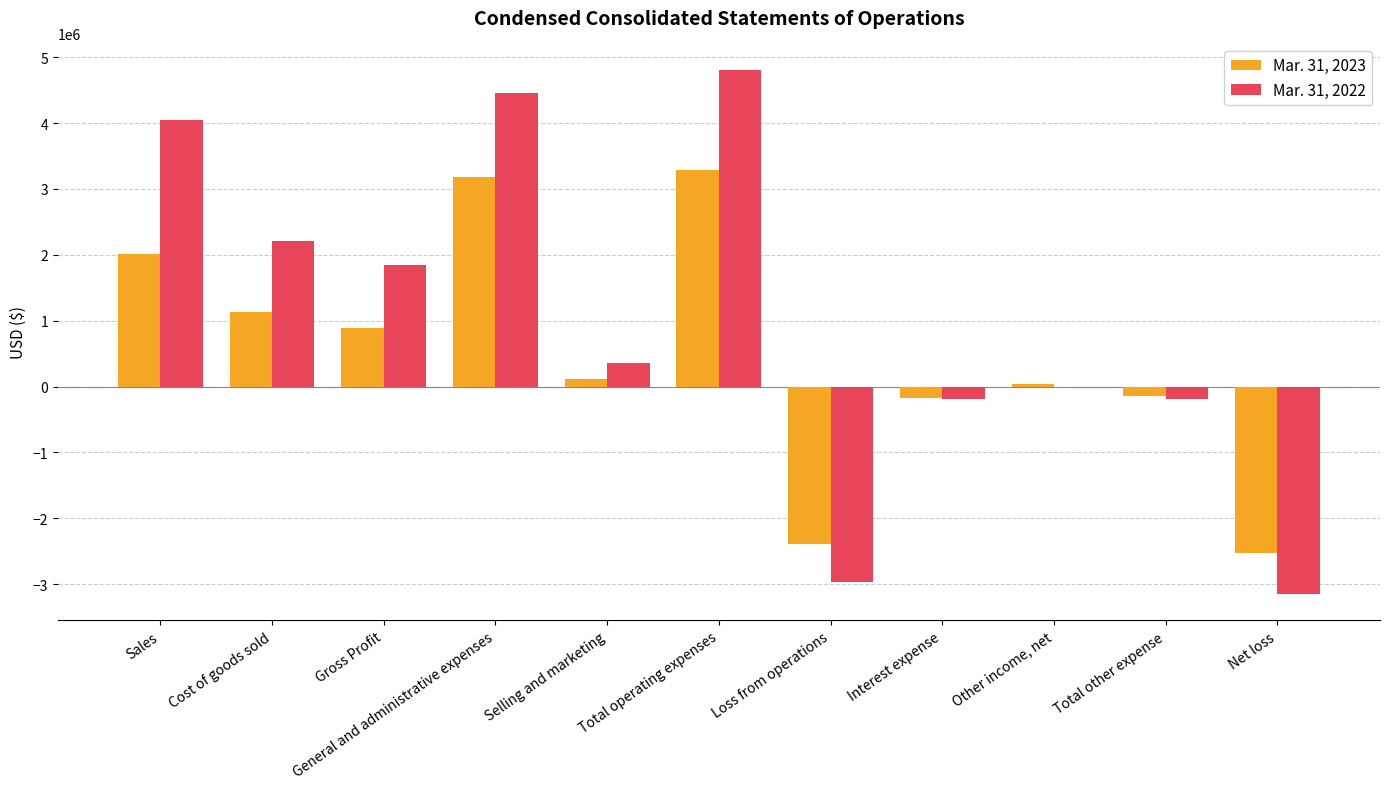

At which category is the sum across all series the highest?

Total operating expenses